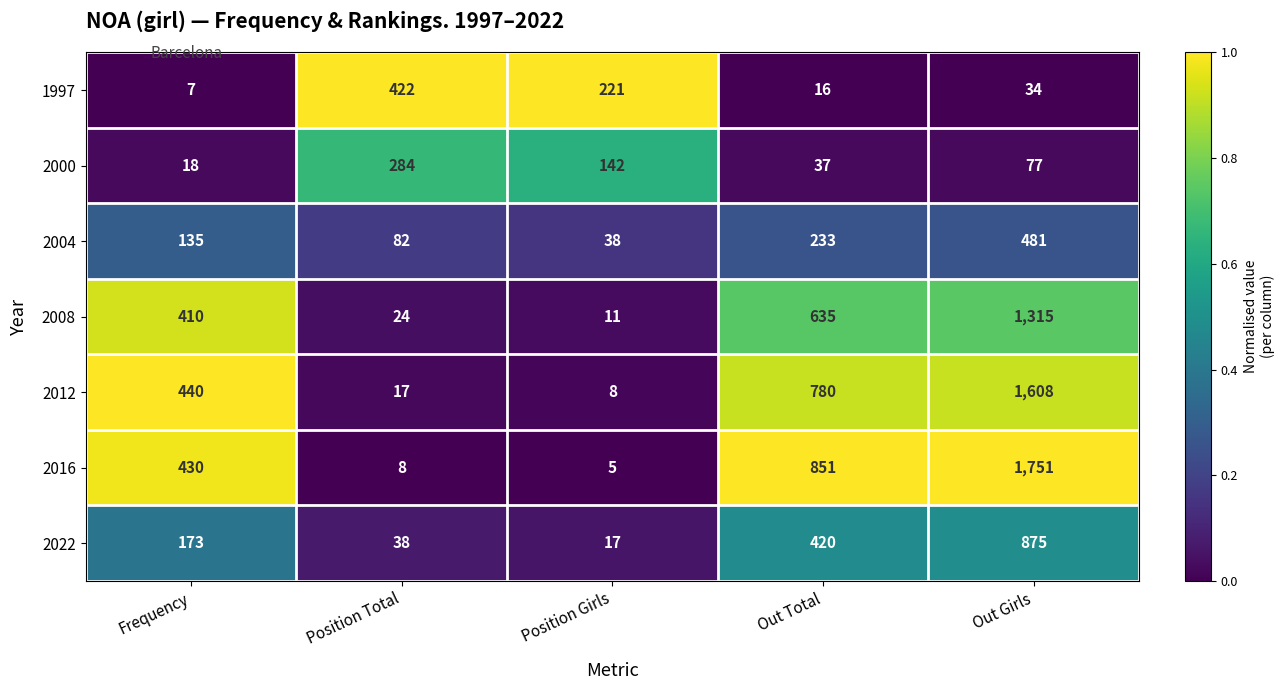

The 2016 series shows 8 at Position Girls. True or false?

False